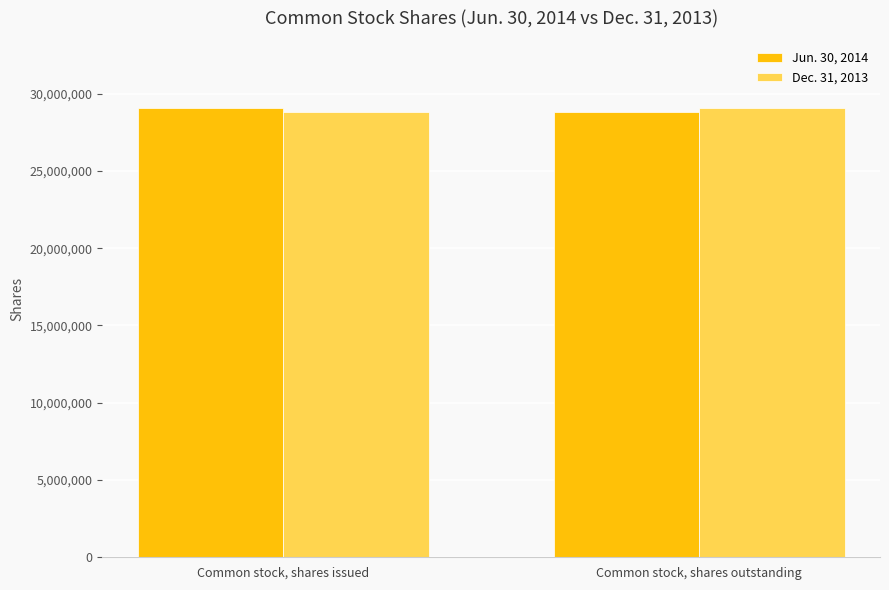

What is the value of the Dec. 31, 2013 bar at the 1st from the left?

28845000